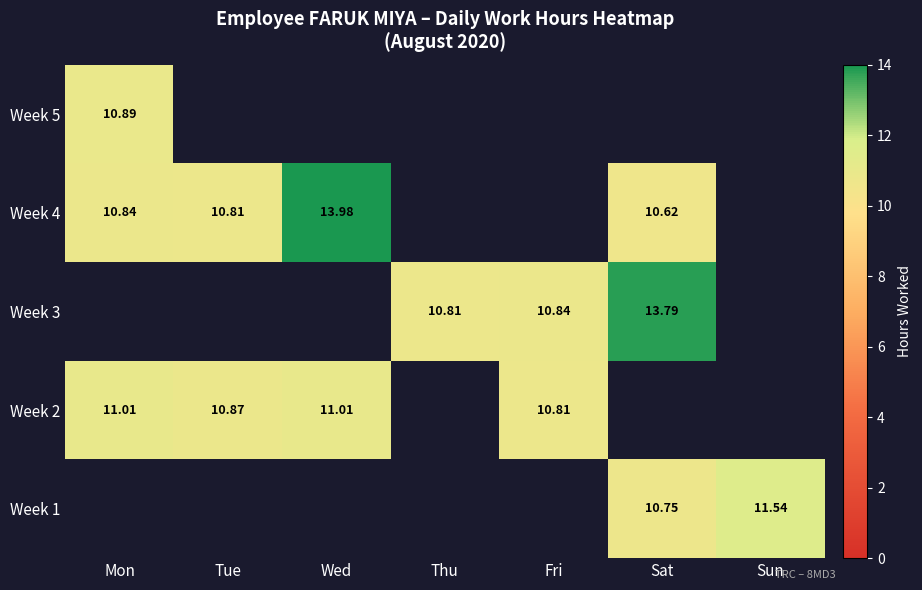

The Week 4 series shows 10.8 at Tue. True or false?

True